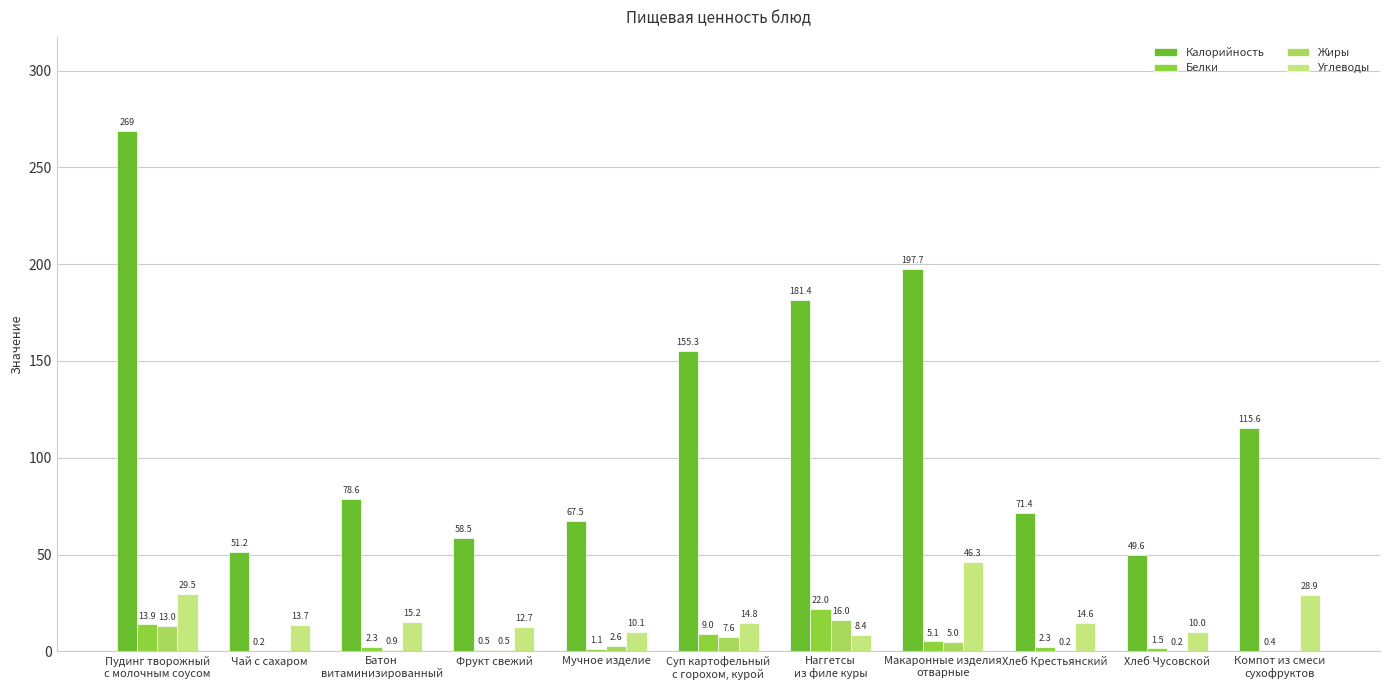

How many data points in Углеводы are above 14?

6